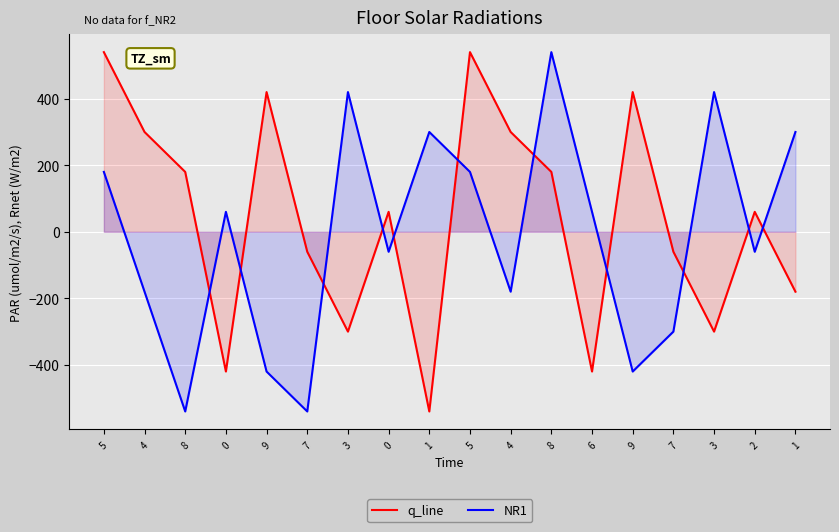

List the series in order of their overall mean, highest first.

q_line, NR1